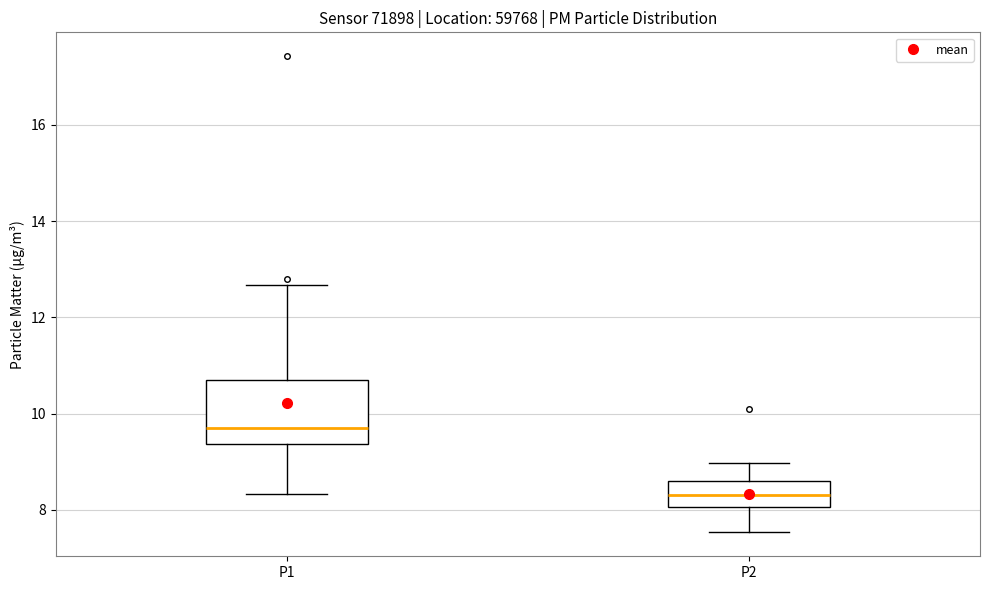

Which box is the tallest, from its lower edge to its upper edge?

P1